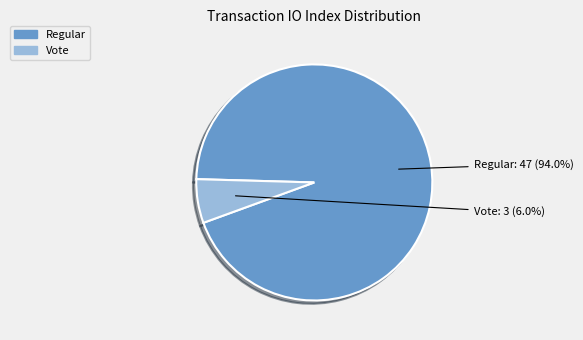

To the nearest percent, what is the difference between the largest and smallest slice percentages?

88%